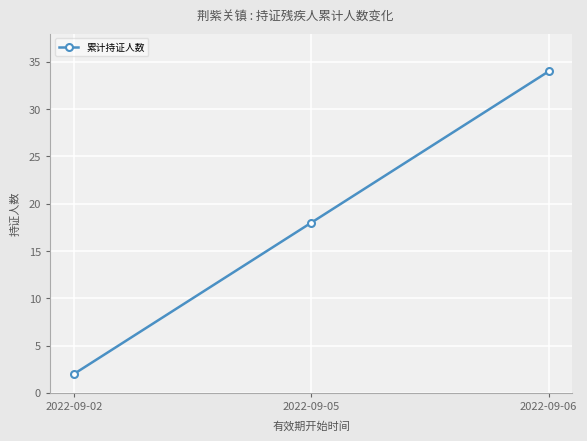

What is the average value?

18